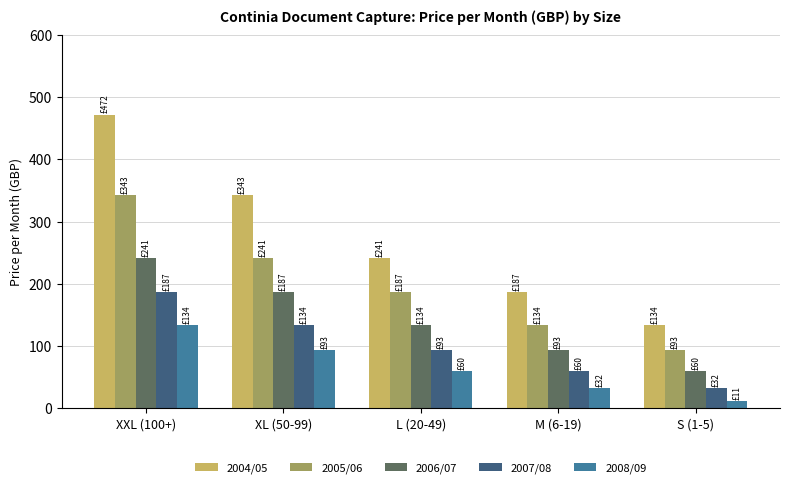

What position from the left is XXL (100+)?

1